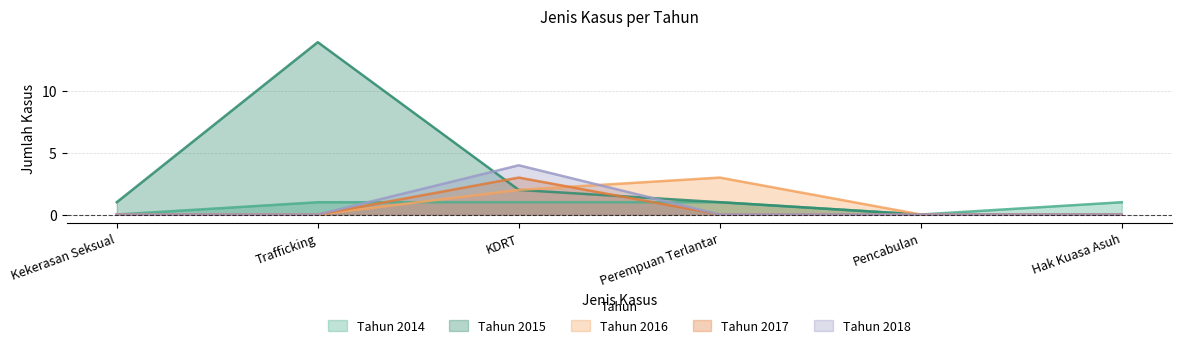

What is the difference between the highest and lowest values at Hak Kuasa Asuh?

1